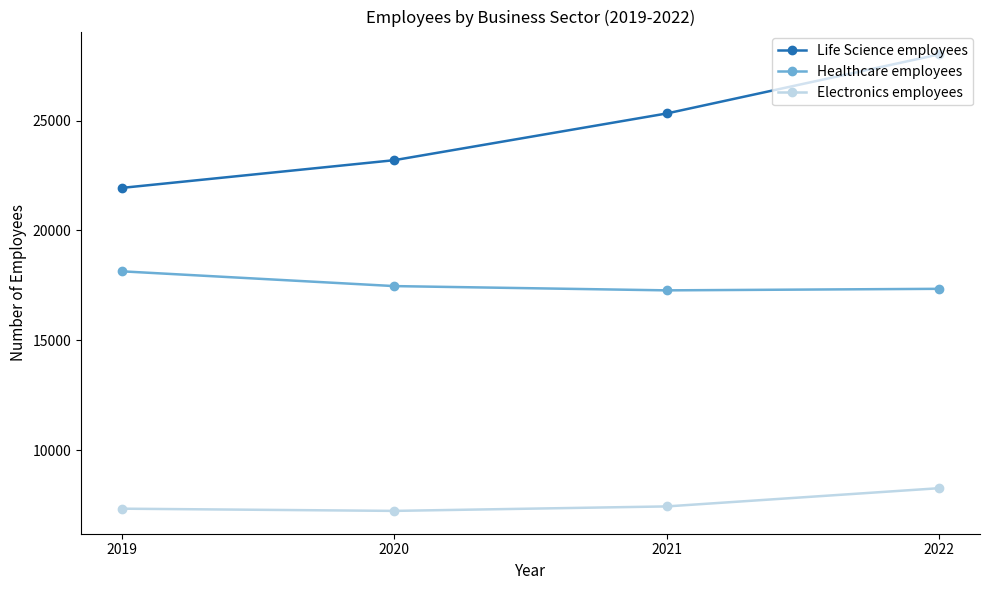

Which series has the largest range (max minus min)?

Life Science employees